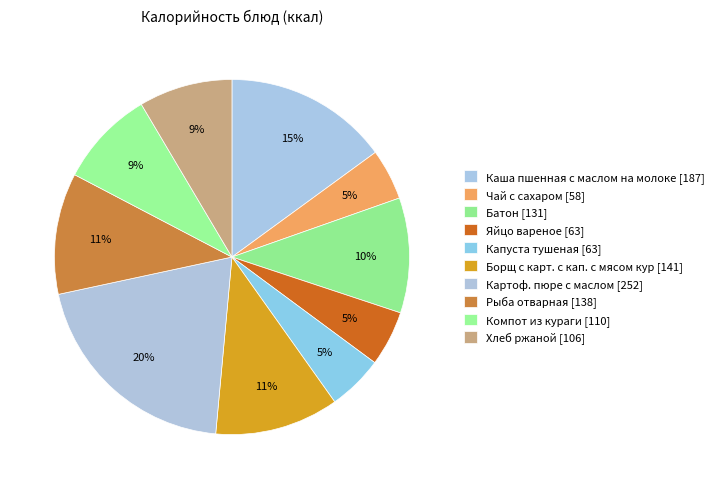

Do Батон and Борщ с карт. с кап. с мясом кур together represent more than half of the pie?

No